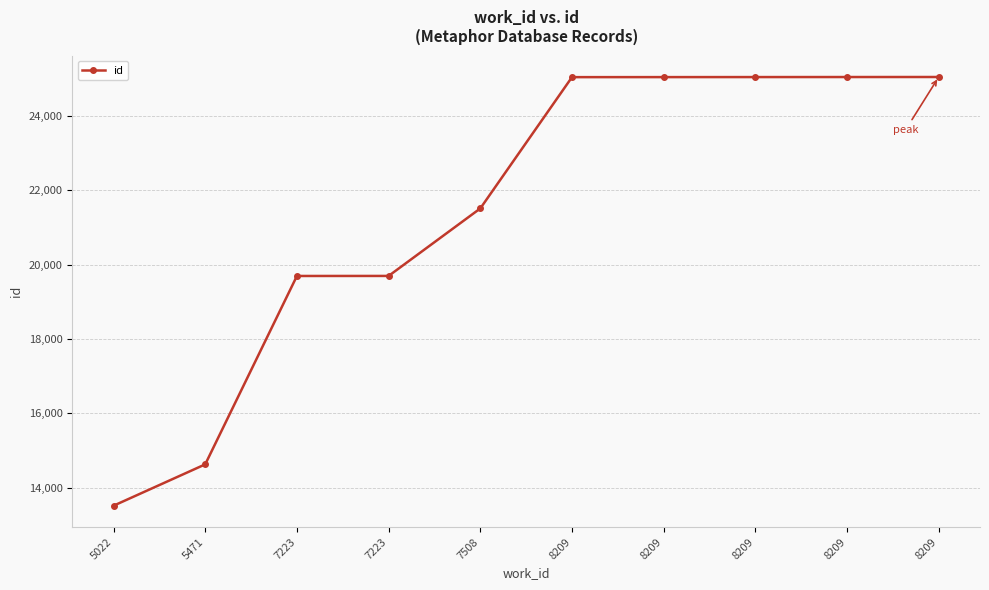

Reading left to right, list all the values displayed in this chart.

13514	14627	19696	19697	21513	25046	25047	25048	25049	25050